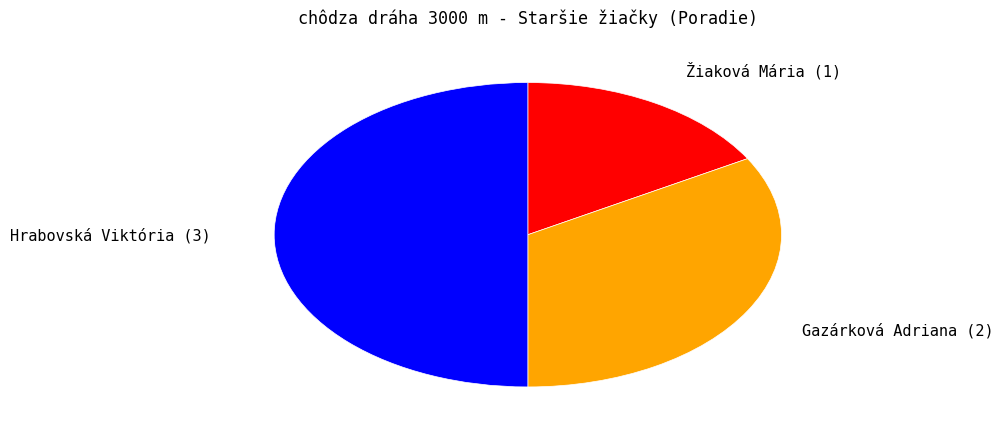

True or false: Žiaková Mária accounts for 25% of the total.

False